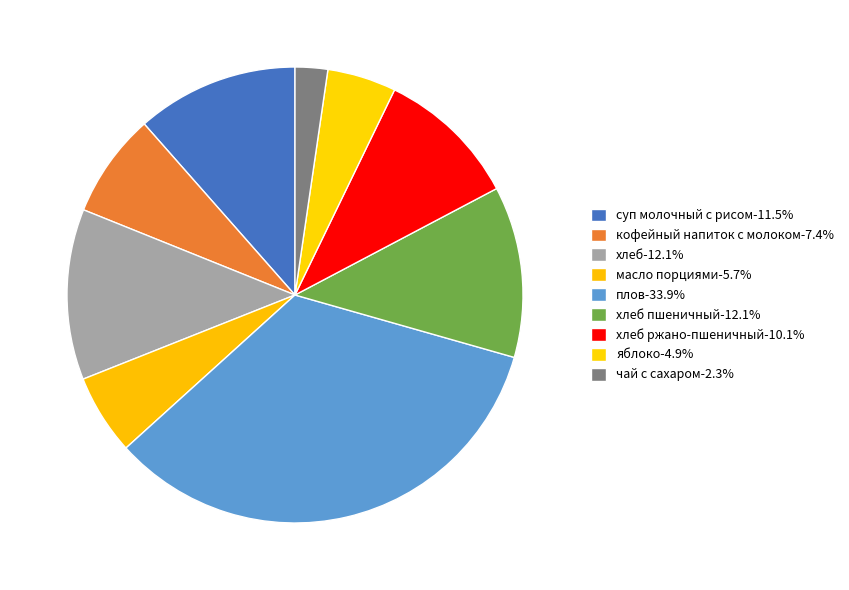

To the nearest percent, what is the difference between the largest and smallest slice percentages?

32%